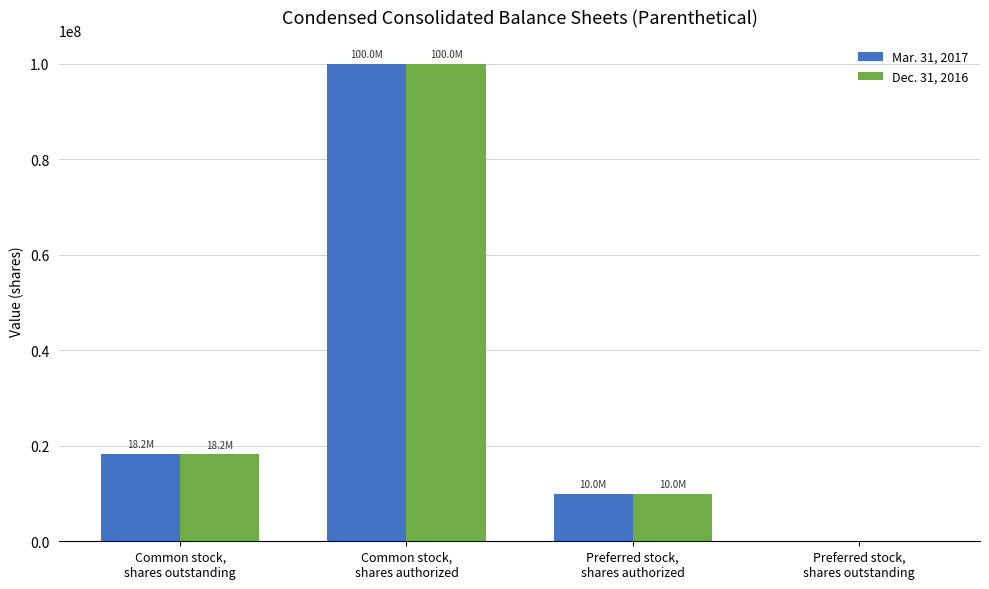

What is the maximum value shown in the chart?

100000000